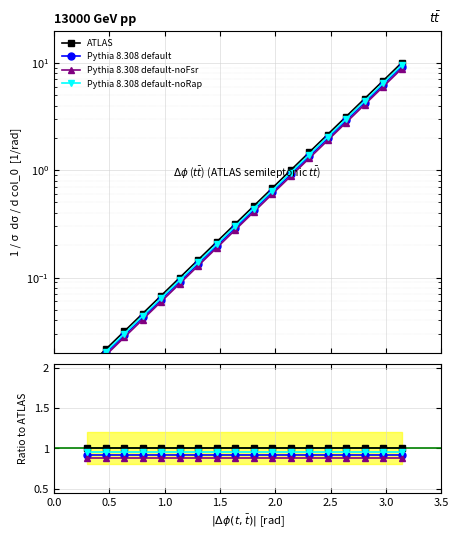

Rank the series by their average value, from highest to lowest.

ATLAS, Pythia 8.308 default-noRap, Pythia 8.308 default, Pythia 8.308 default-noFsr